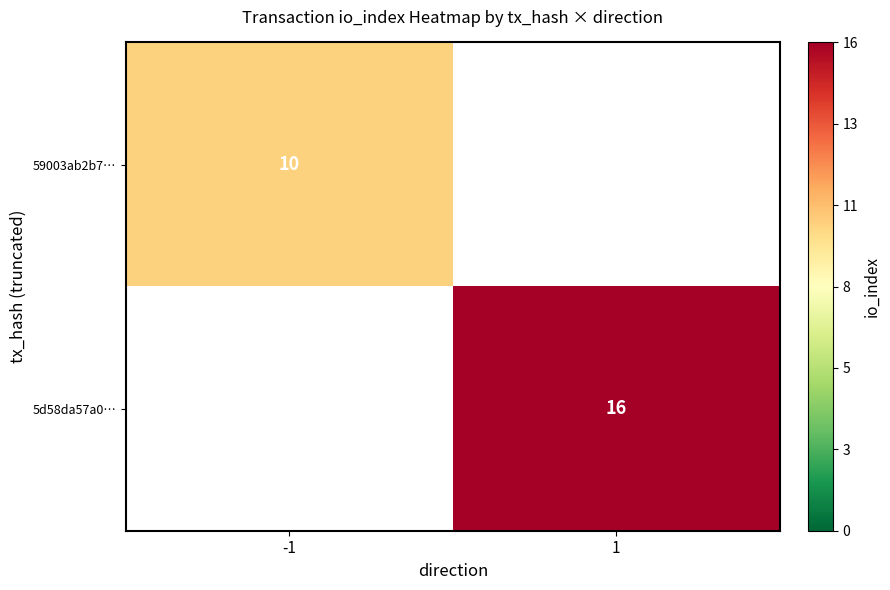

Is it true that 59003ab2b7… equals 10 at -1?

True